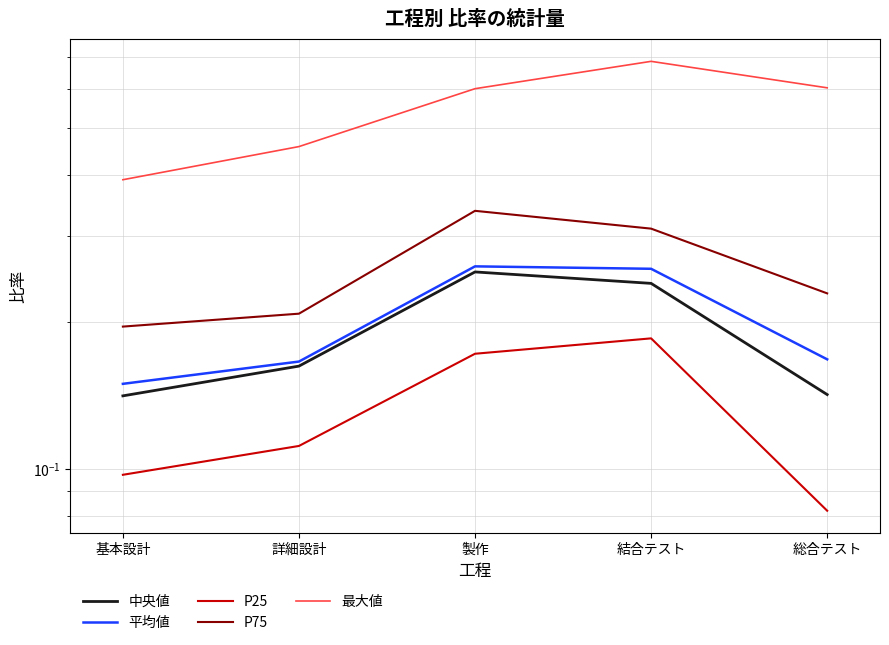

At which category is the sum across all series the highest?

結合テスト